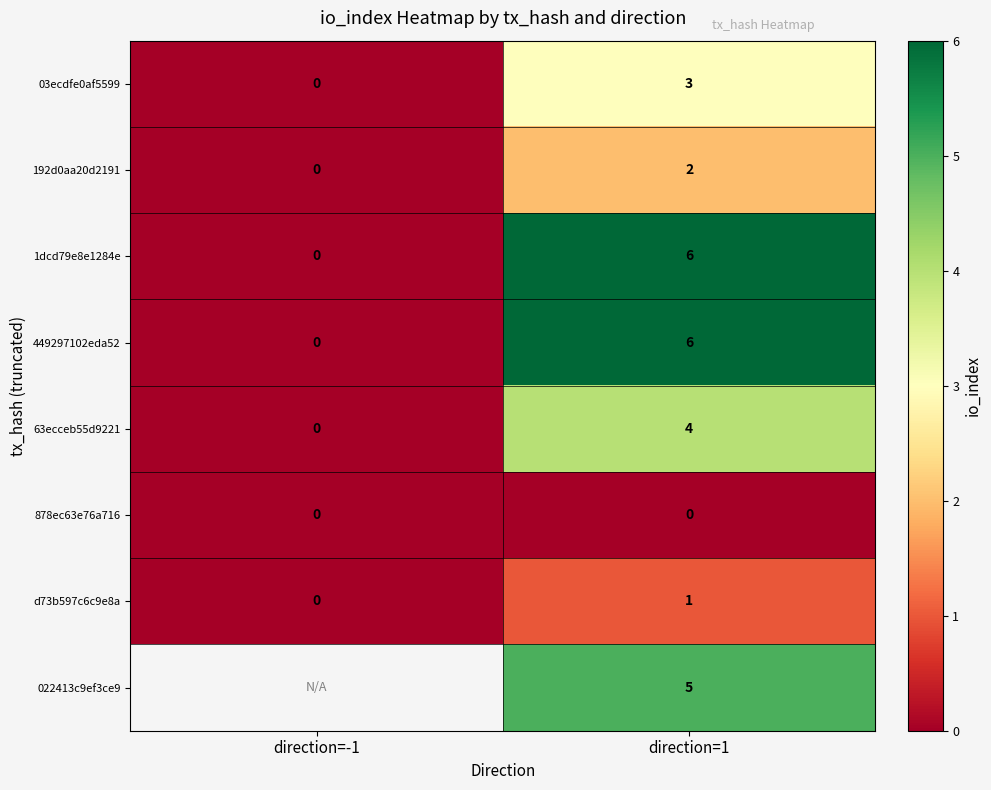

At how many categories does at least one series exceed 1?

1